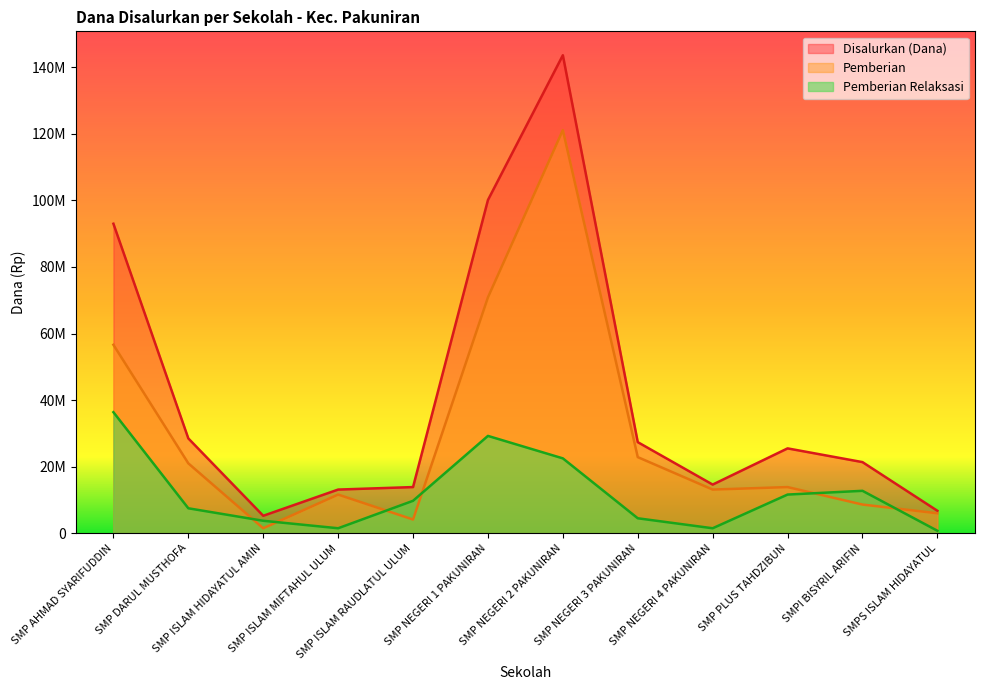

List the series in order of their overall mean, highest first.

Disalurkan (Dana), Pemberian, Pemberian Relaksasi